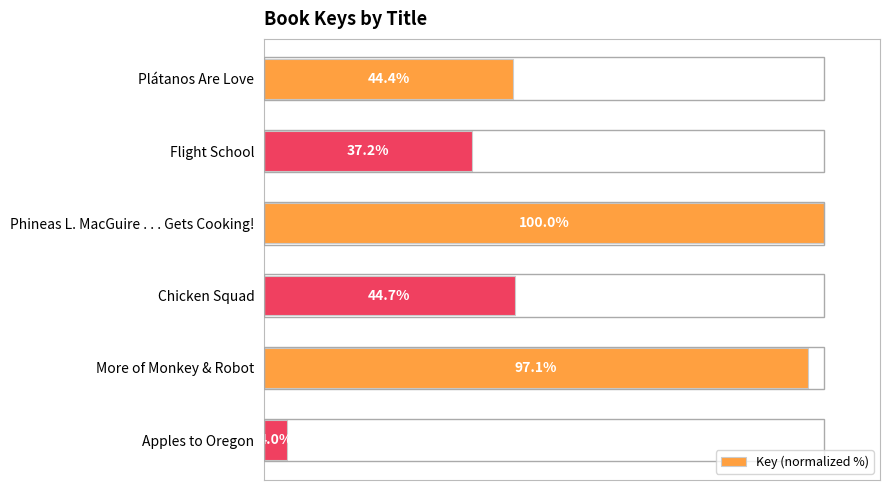

List the labels in order of value, largest first.

Phineas L. MacGuire . . . Gets Cooking!, More of Monkey & Robot, Chicken Squad, Plátanos Are Love, Flight School, Apples to Oregon